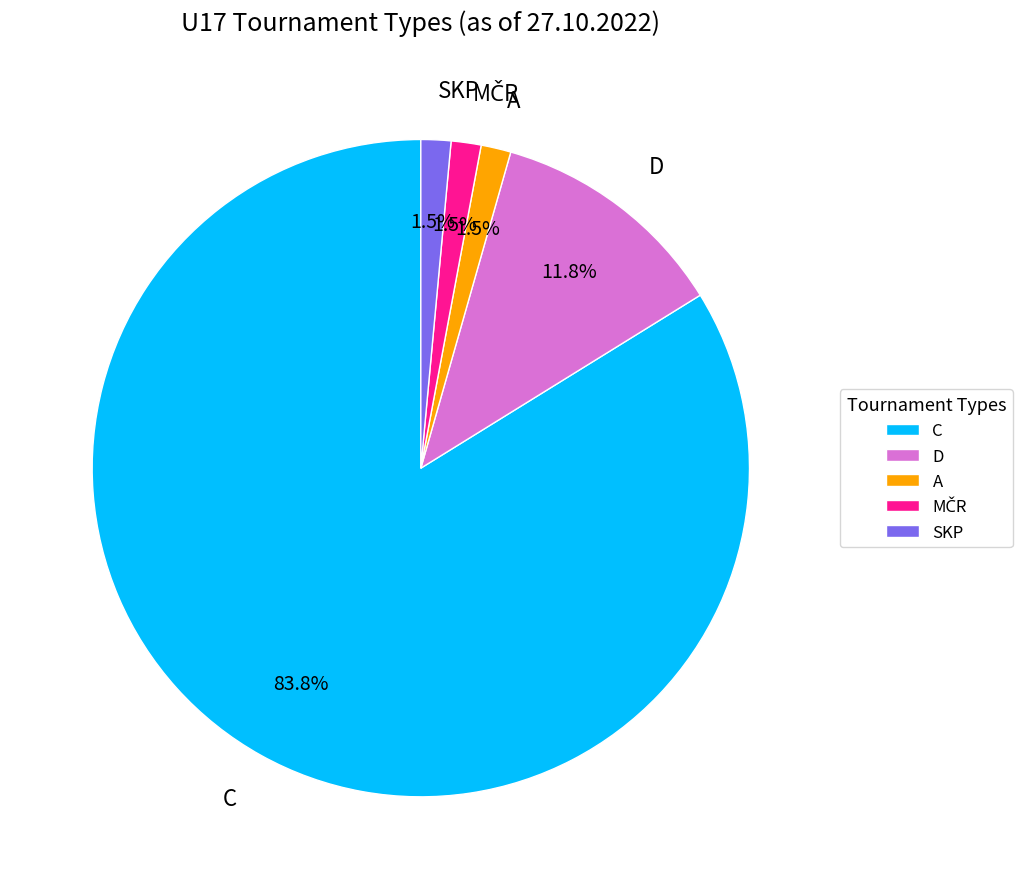

What portion of the pie excludes SKP?

98.5%